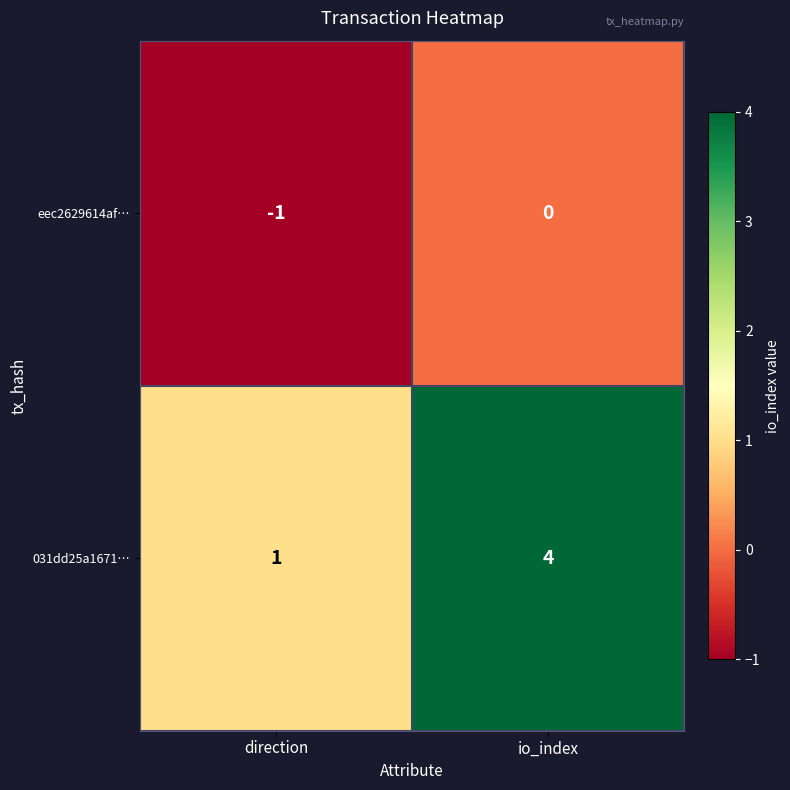

How many categories are shown in the chart?

2